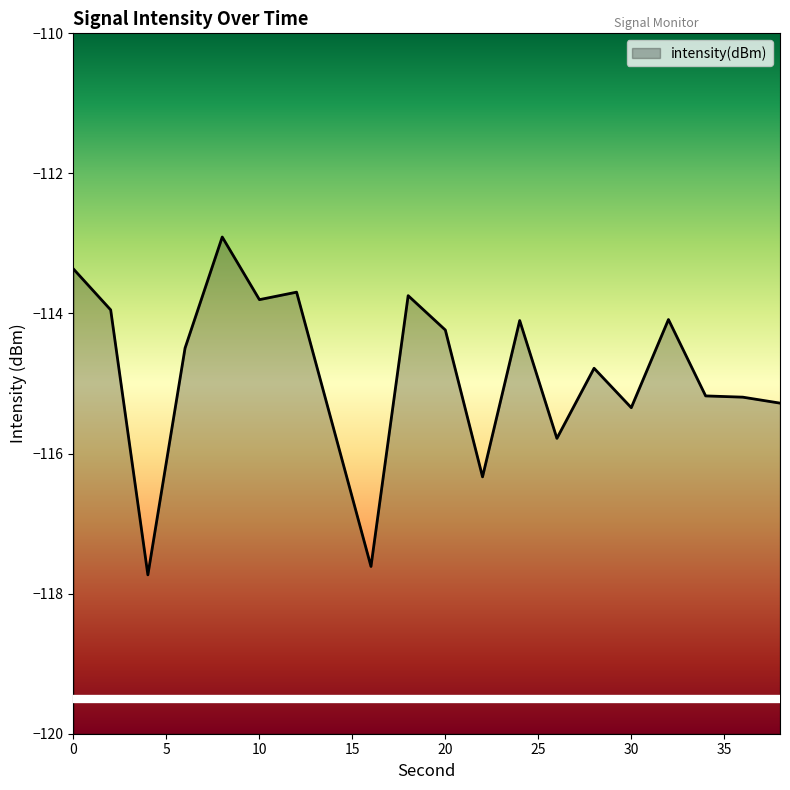

What is the difference between the second highest and minimum values?

4.4